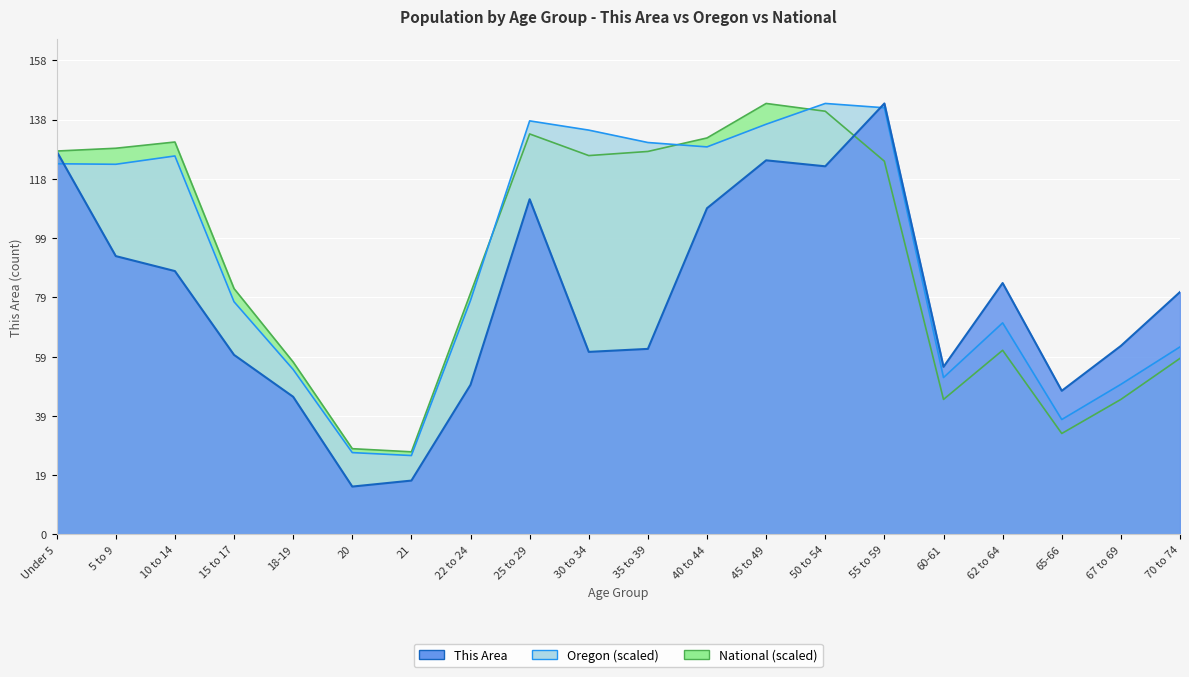

What position from the left is 35 to 39?

11